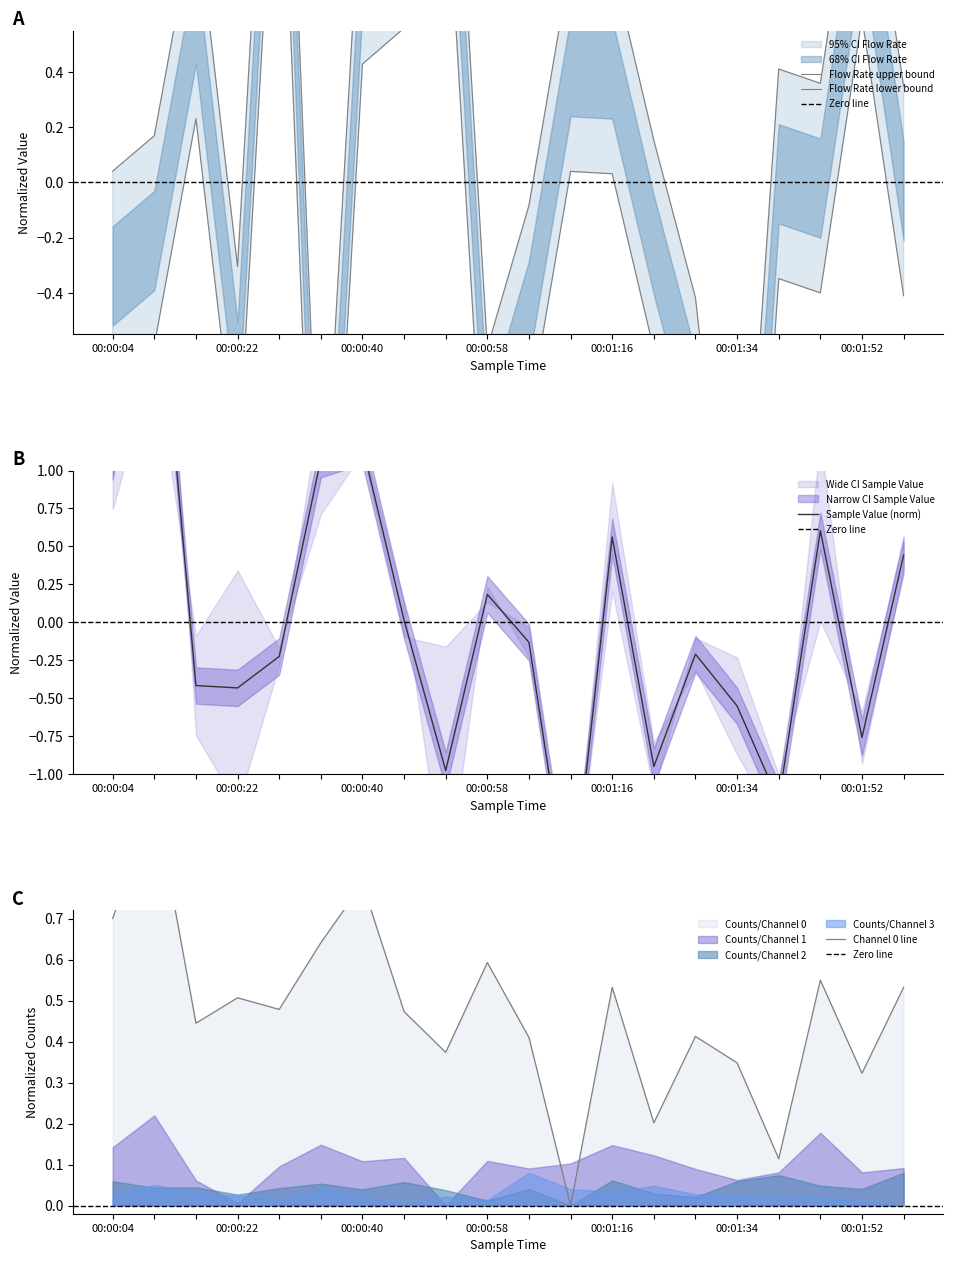

The Flow Rate series shows -0.4 at 00:01:46. True or false?

True